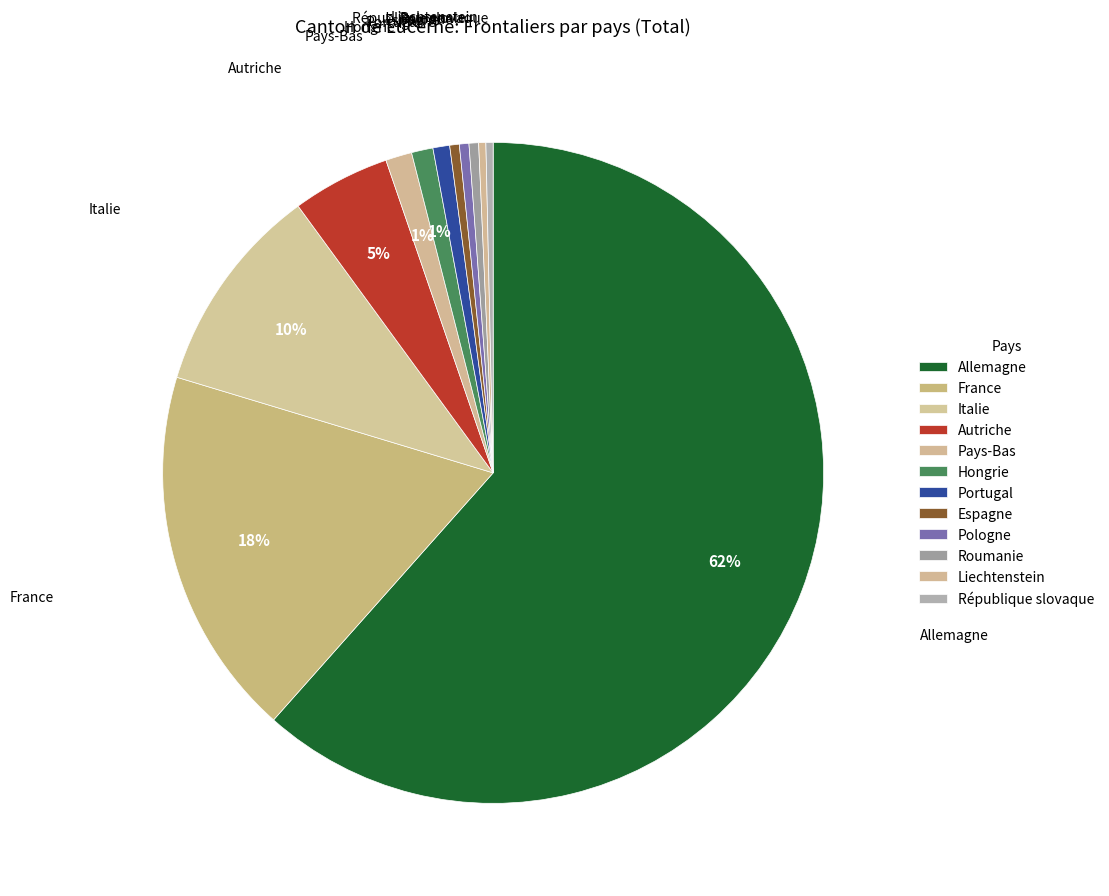

What is the total percentage of Espagne and France?

18.6%